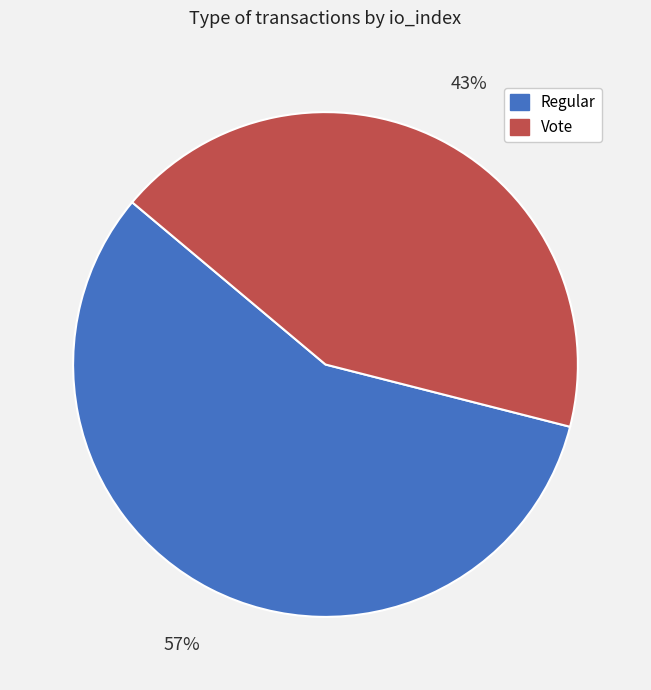

What is the ratio of the value at Regular to the value at Vote?

1.3